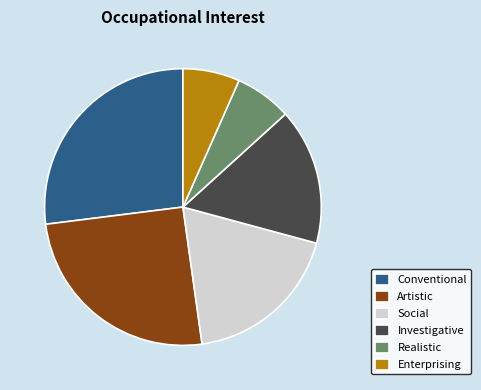

Is there any slice that represents more than half of the pie?

No